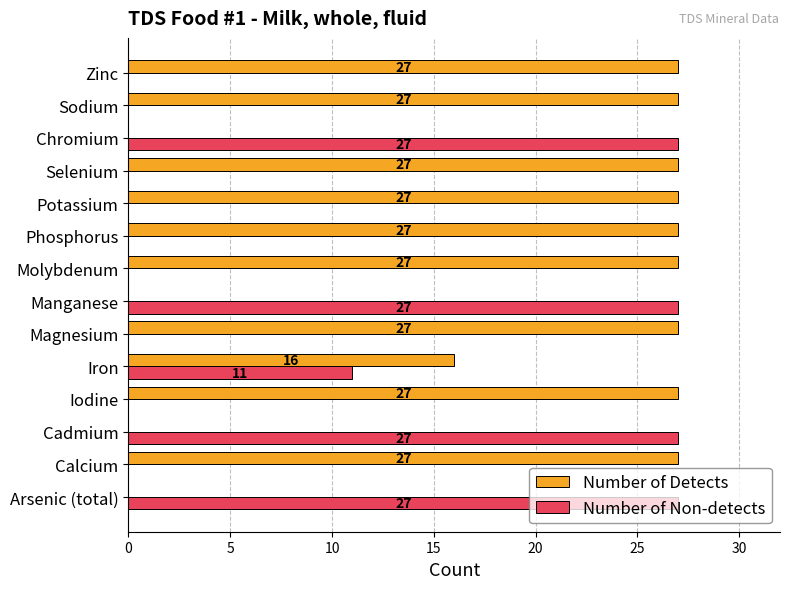

What value does the Number of Detects series have at Phosphorus, to the nearest 10?

30